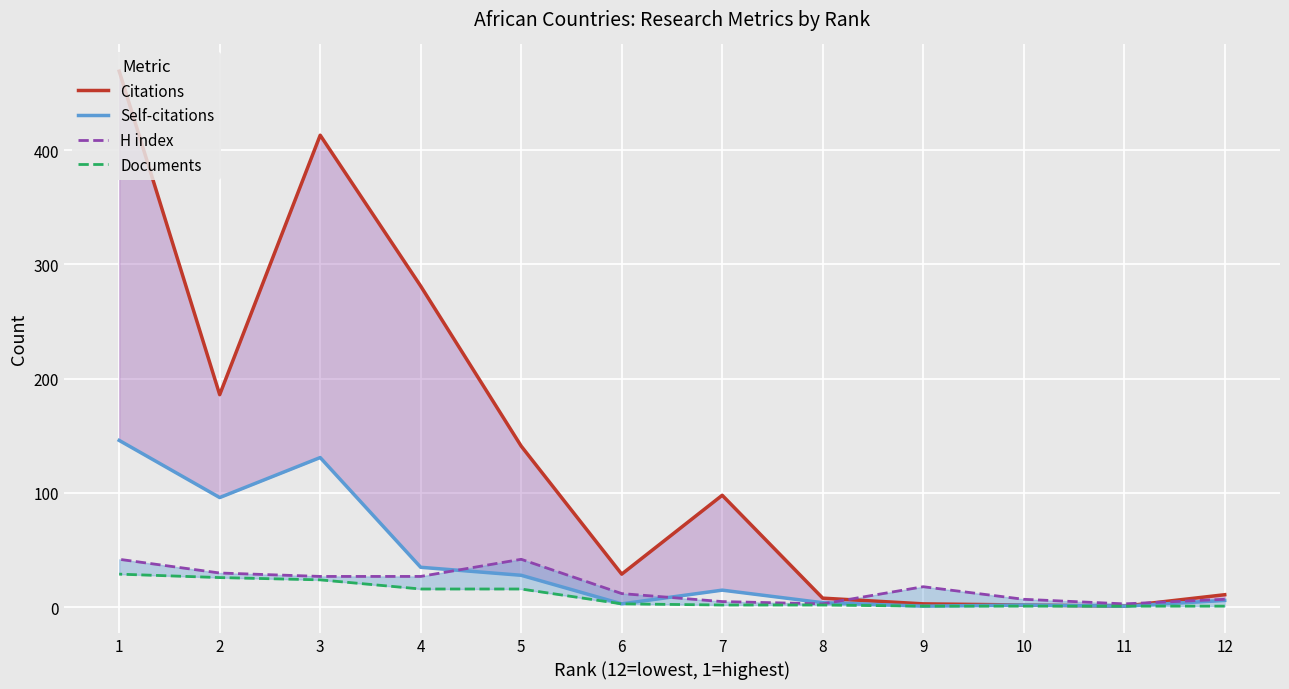

At how many categories does at least one series exceed 149?

4